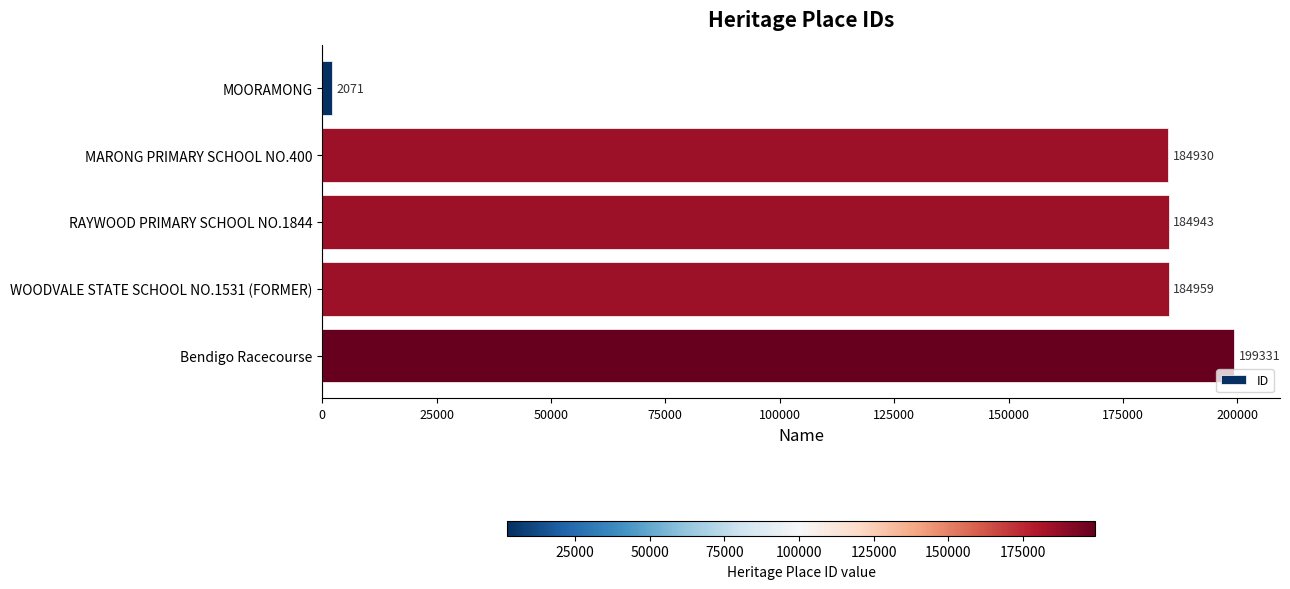

How many values are below 184943?

2